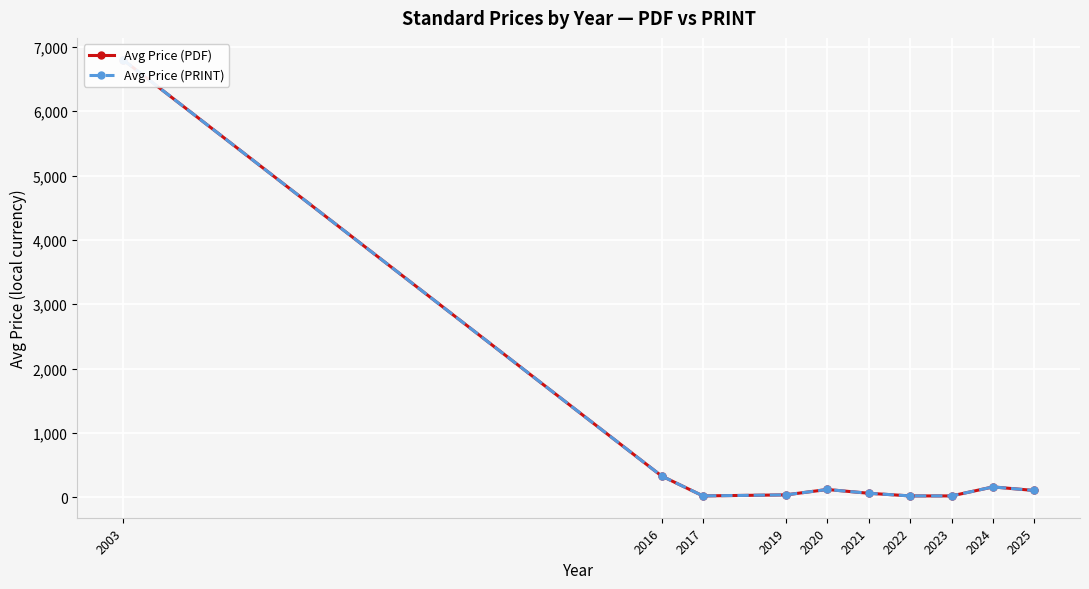

What is the maximum value for Avg Price (PDF)?

6800.0